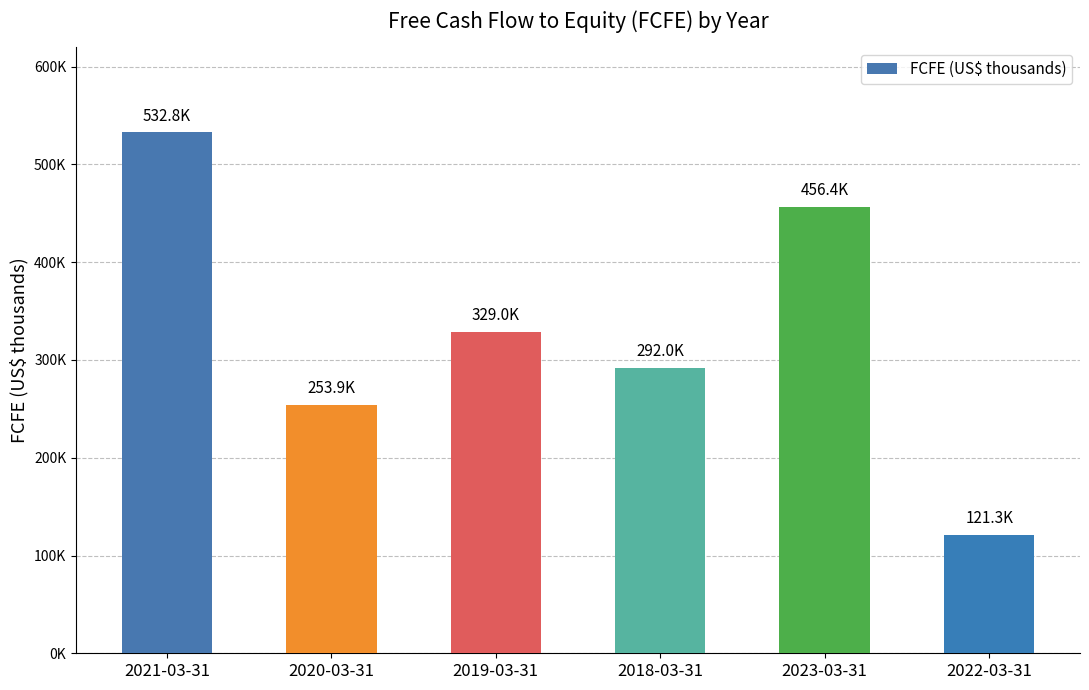

Does the chart contain any negative values?

No